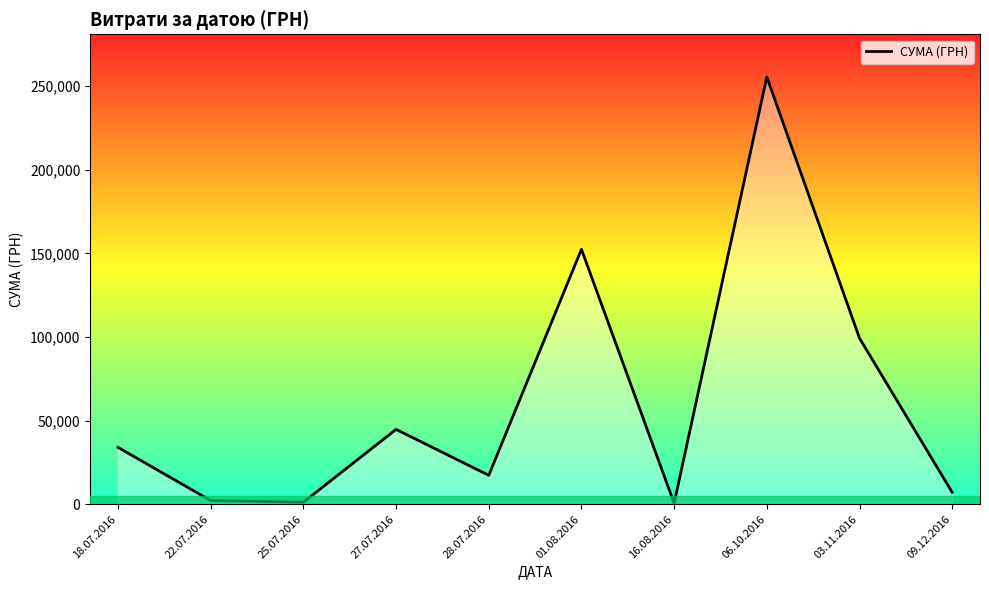

Is it true that the value at 18.07.2016 is 34009.0?

True